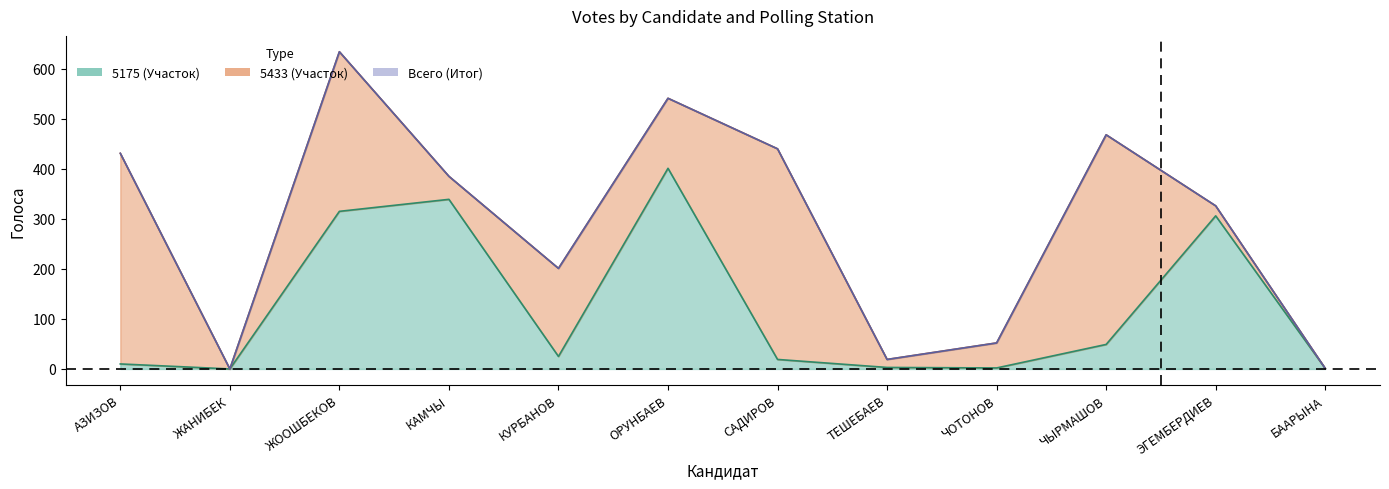

Approximately how many times larger is the value at КУРБАНОВ compared to САДИРОВ?

1.3